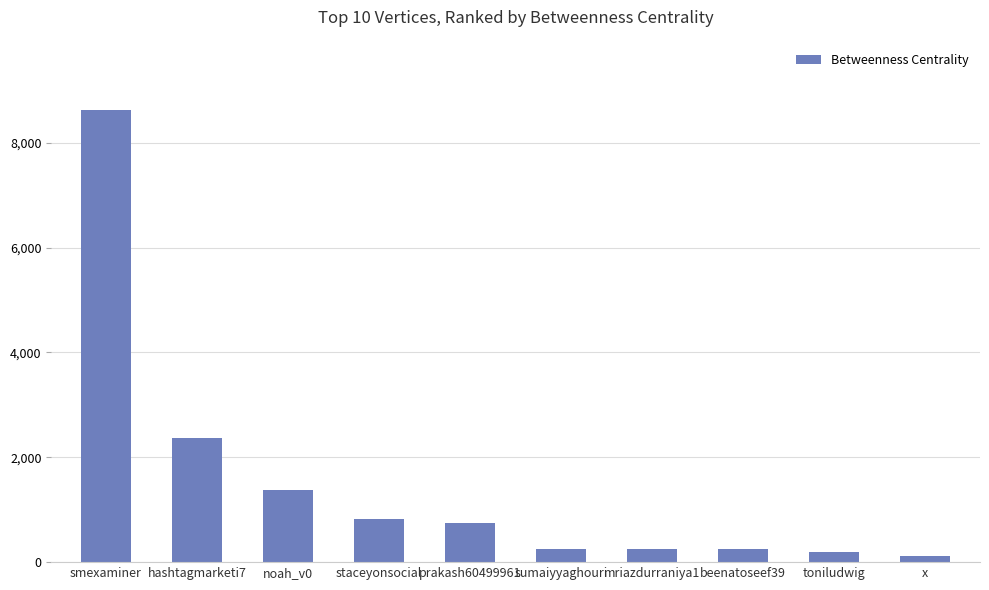

Which category has the highest value across all series?

smexaminer